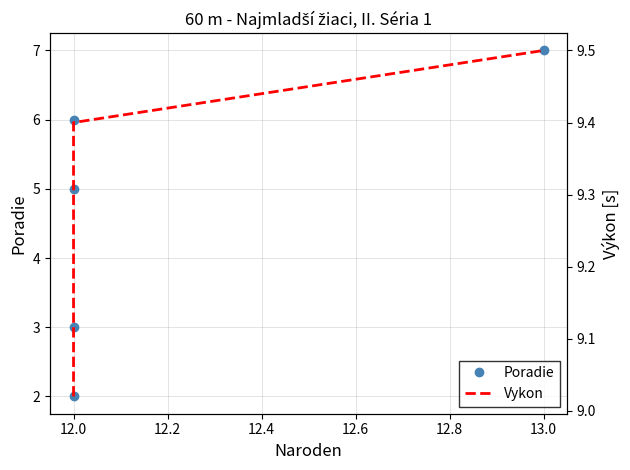

True or false: Poradie has a value of 4.2 at 13.0.

False